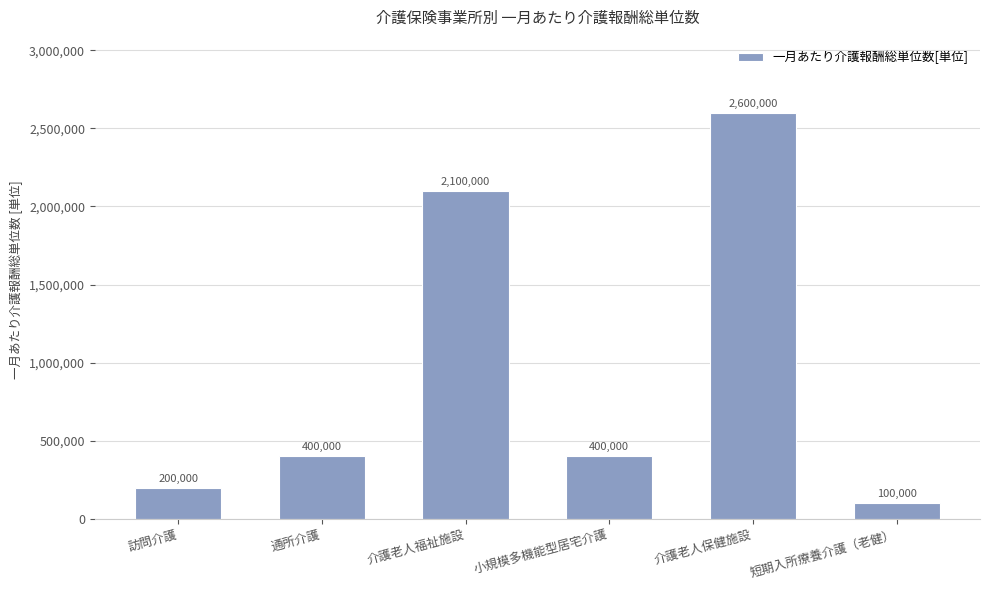

Which label corresponds to the smallest value in the chart?

短期入所療養介護（老健）